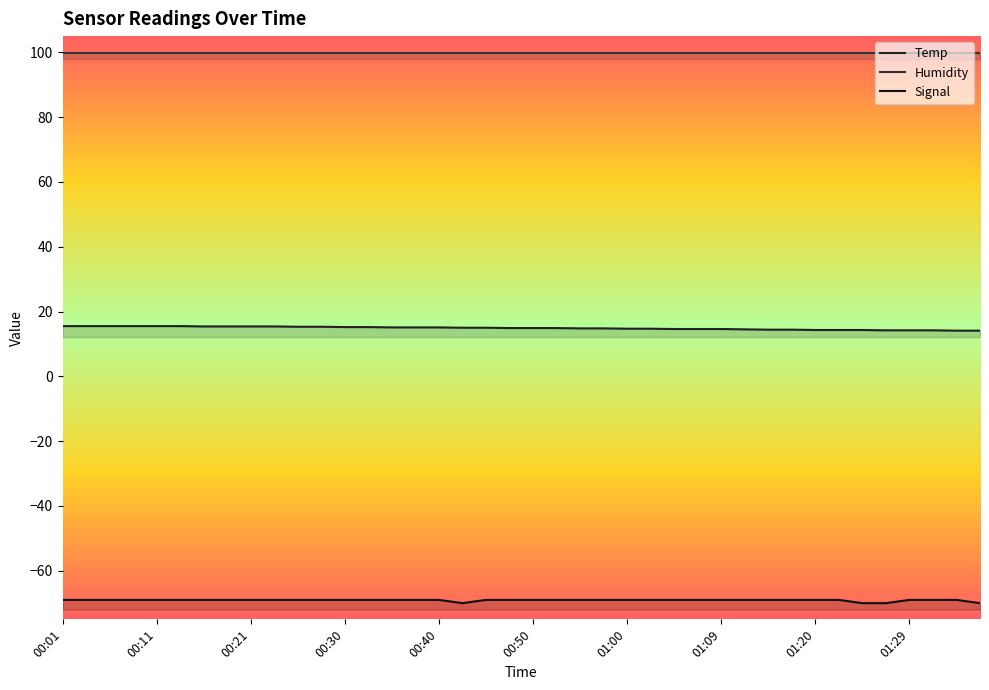

Count the number of data series in this chart.

3